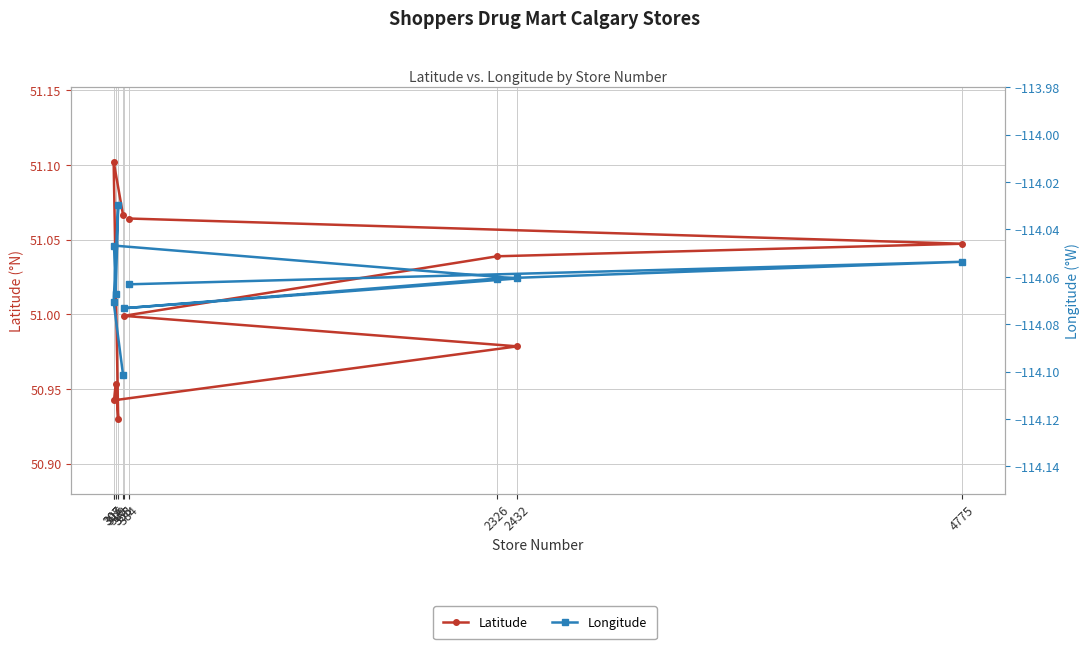

Reading left to right, transcribe all the data shown in this chart.

Latitude: 384=51.1	4775=51.0	2326=51.0	358=51.0	2432=51.0	307=50.9	316=51.0	329=50.9	305=51.1	355=51.1
Longitude: 384=-114.1	4775=-114.1	2326=-114.1	358=-114.1	2432=-114.1	307=-114.0	316=-114.1	329=-114.0	305=-114.1	355=-114.1